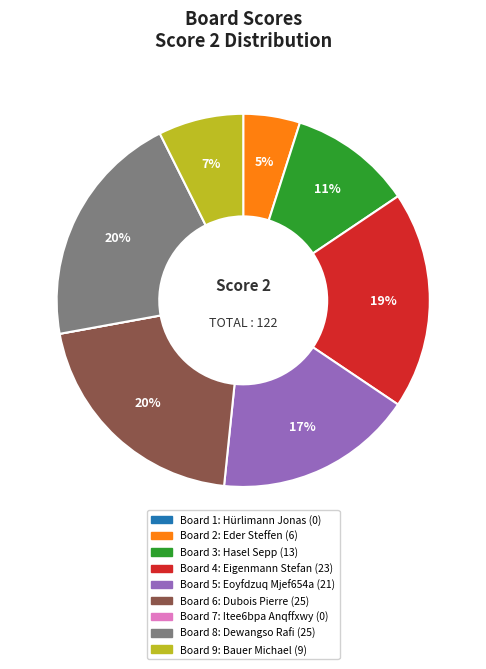

Is there any slice that represents more than half of the pie?

No